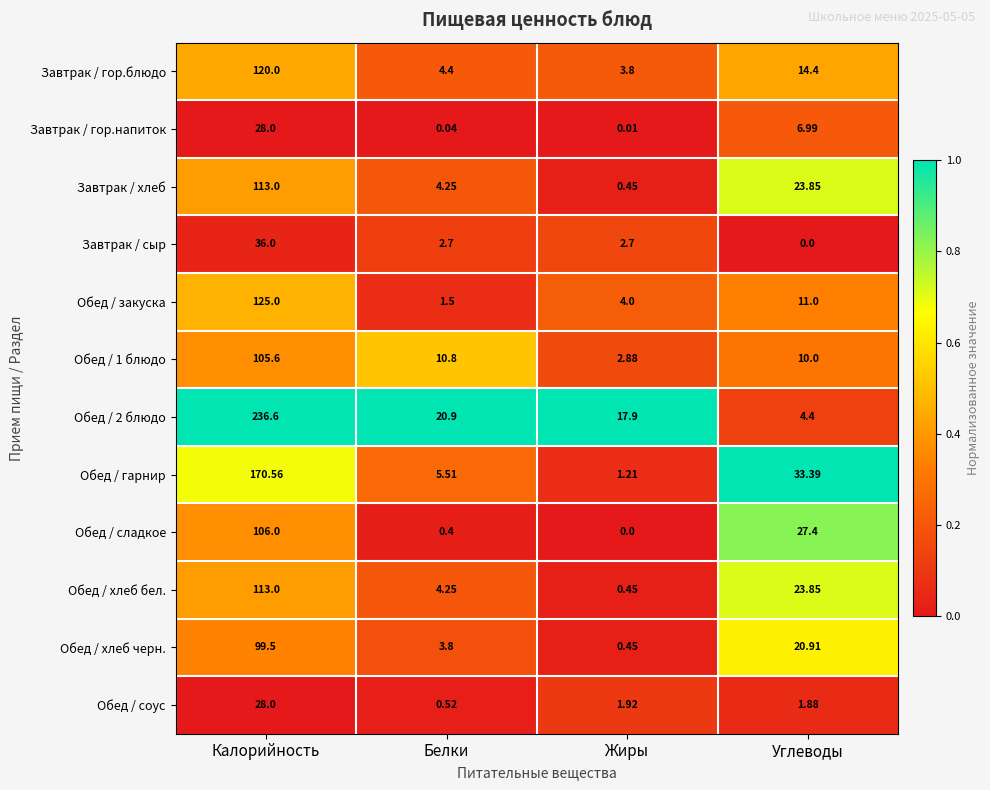

Which series changed the most between Жиры and Углеводы?

Обед / гарнир